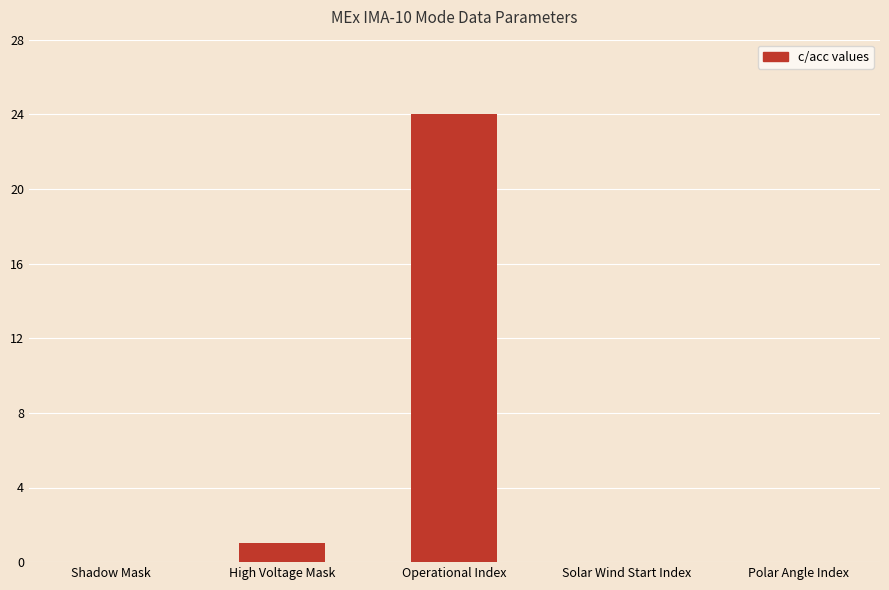

What is the sum of all values?

25